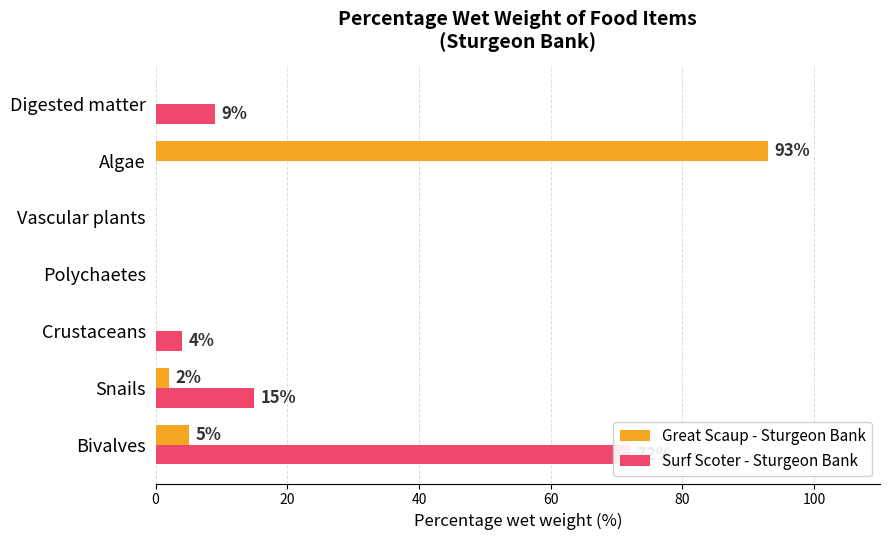

Reading left to right, extract all data points from this chart.

Great Scaup - Sturgeon Bank: 5	2	0	0	0	93	0
Surf Scoter - Sturgeon Bank: 72	15	4	0	0	0	9